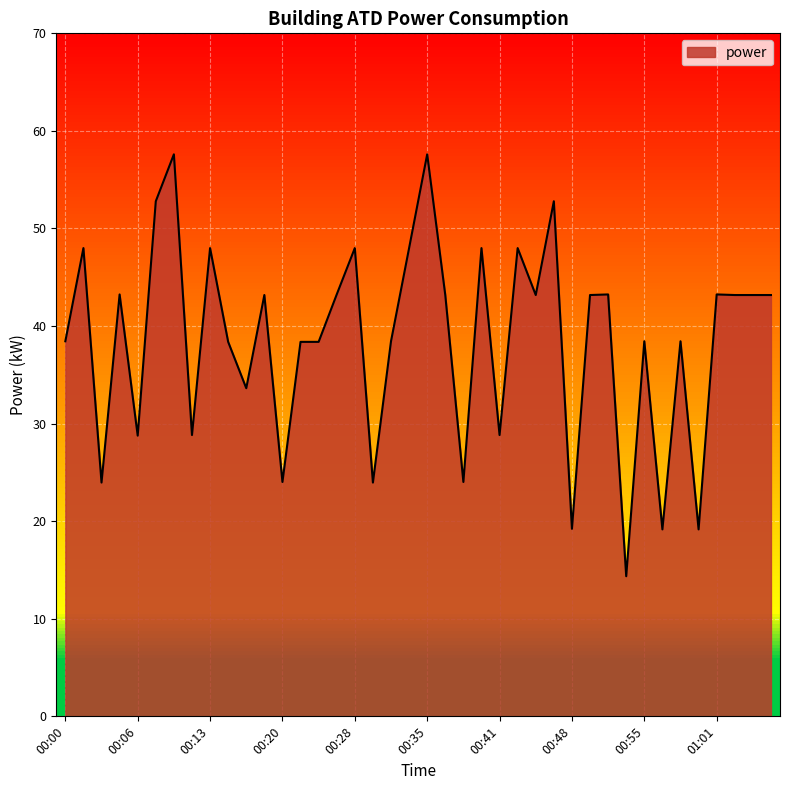

What is the label of the 9th point from the right?

00:53